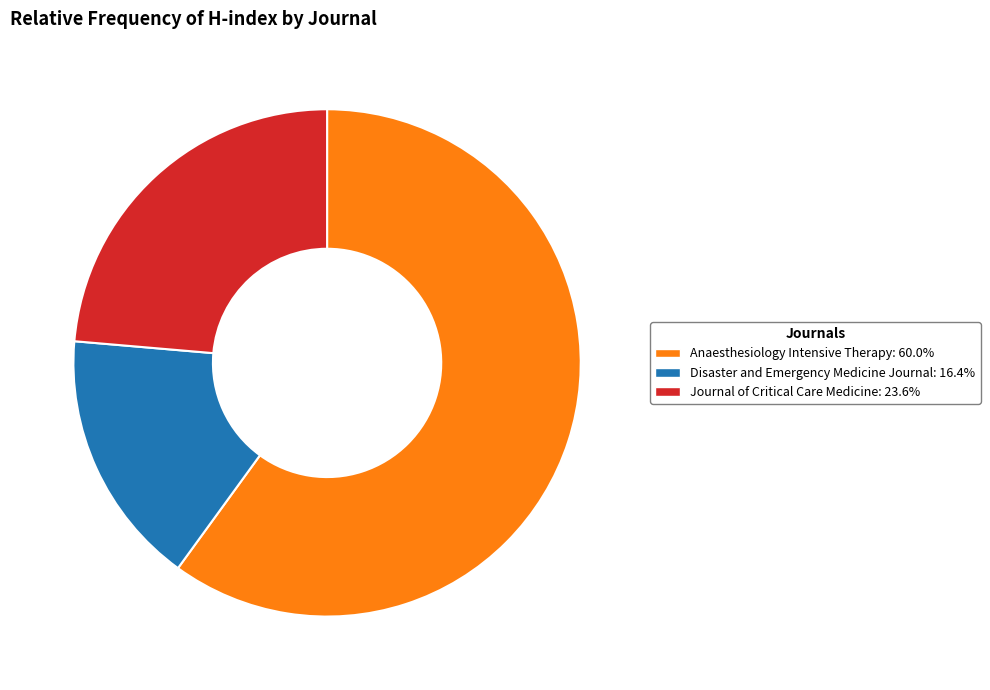

What is the smallest slice in the pie chart?

Disaster and Emergency Medicine Journal